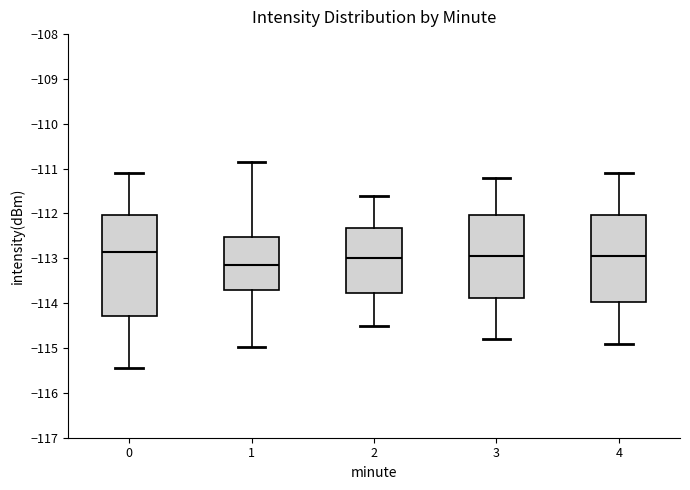

Comparing the boxes themselves (not the whiskers), which one is the tallest?

0